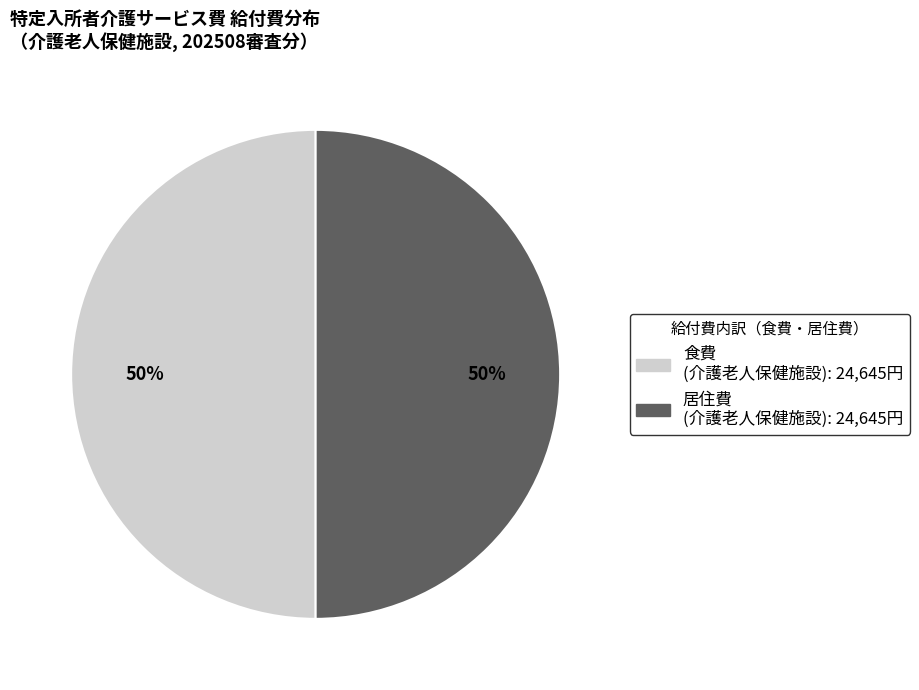

To the nearest percent, what is the average slice percentage?

50%